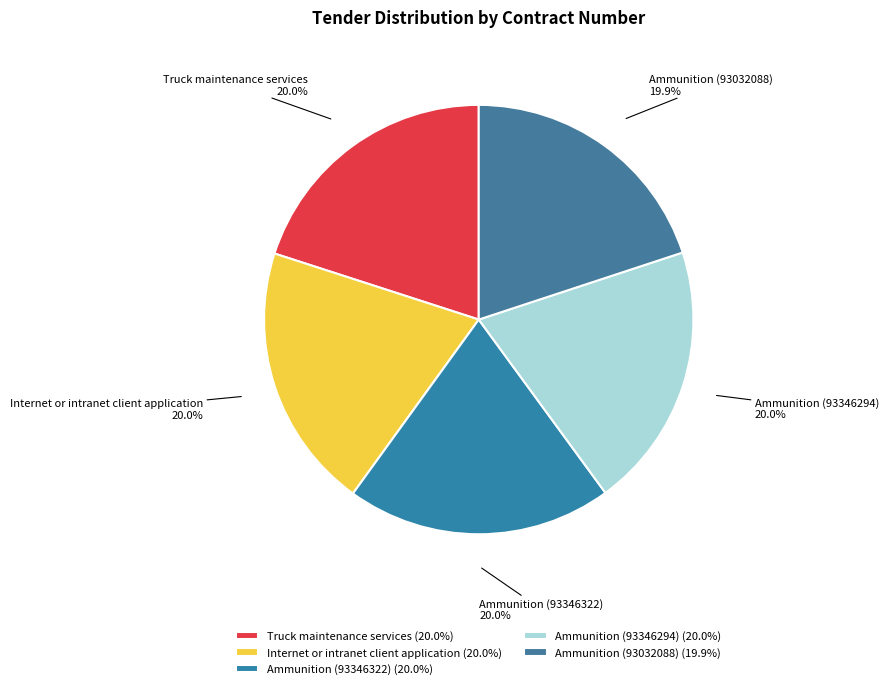

How many slices are in this pie chart?

5